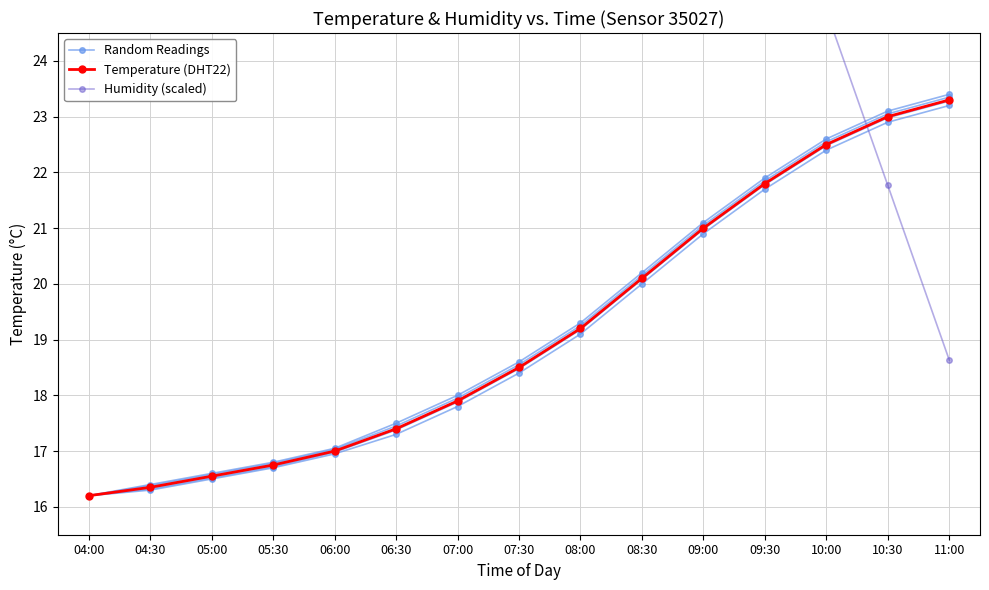

Between 06:30 and 08:30, which series saw the biggest shift?

Humidity (scaled)